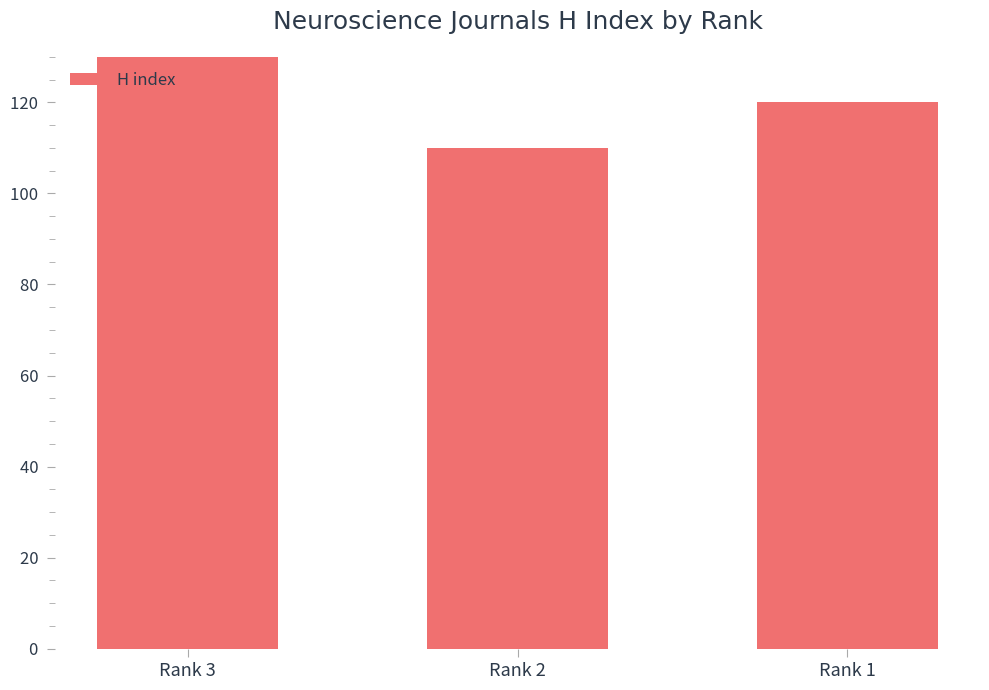

What is the difference between the maximum and minimum values?

78